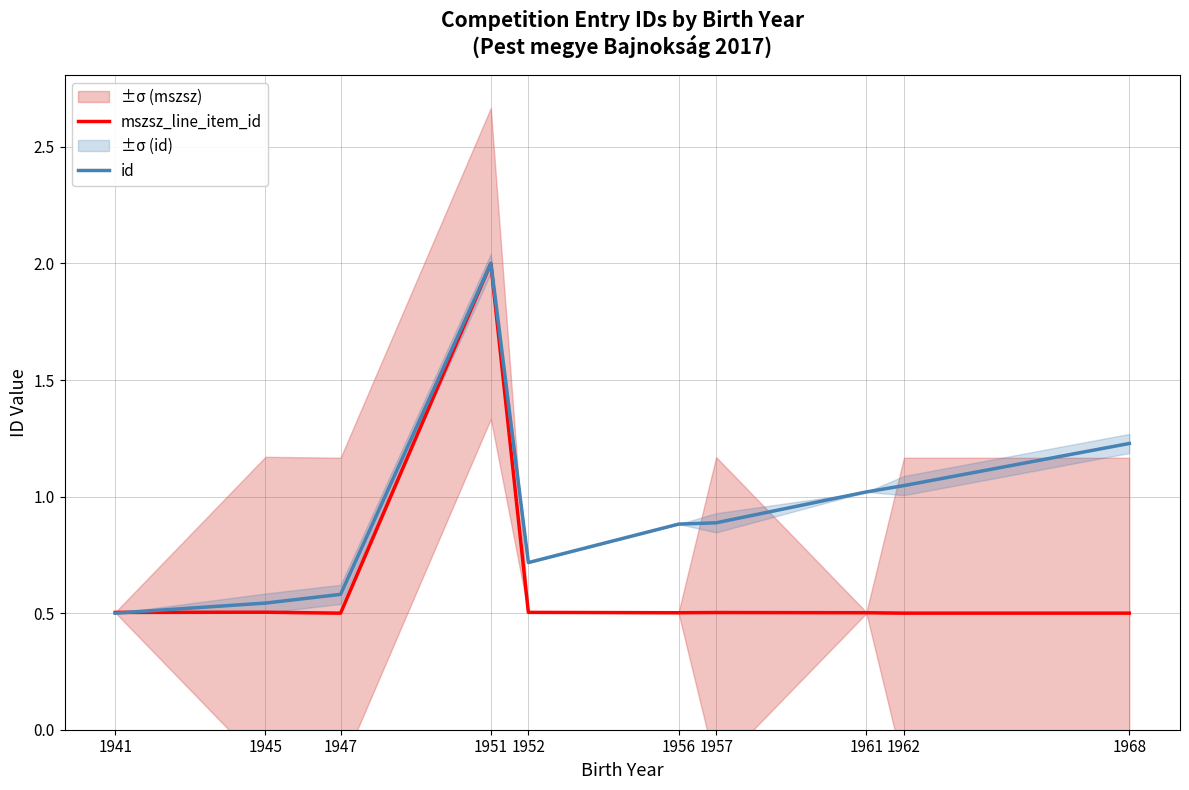

What is the approximate value of id at 1951?

2.0